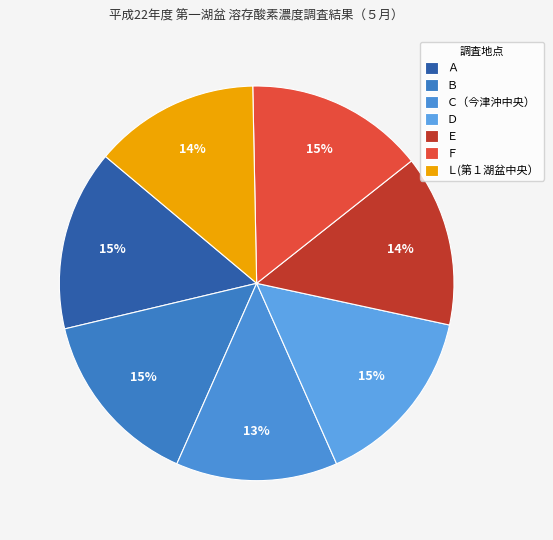

Does Ｄ account for over 50% of the chart?

No